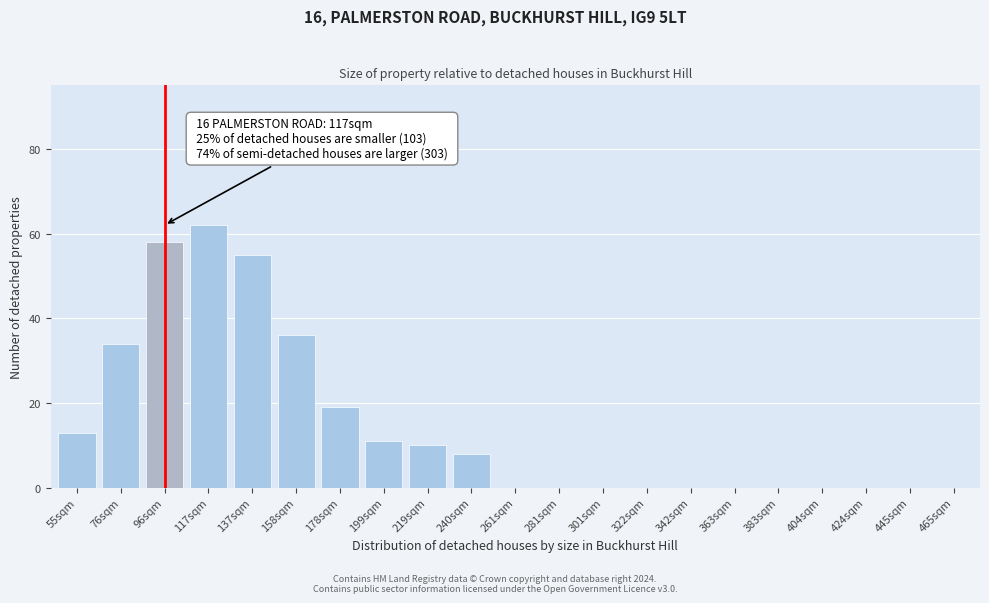

Reading right to left, transcribe all the data shown in this chart.

465sqm=0	445sqm=0	424sqm=0	404sqm=0	383sqm=0	363sqm=0	342sqm=0	322sqm=0	301sqm=0	281sqm=0	261sqm=0	240sqm=8	219sqm=10	199sqm=11	178sqm=19	158sqm=36	137sqm=55	117sqm=62	96sqm=58	76sqm=34	55sqm=13